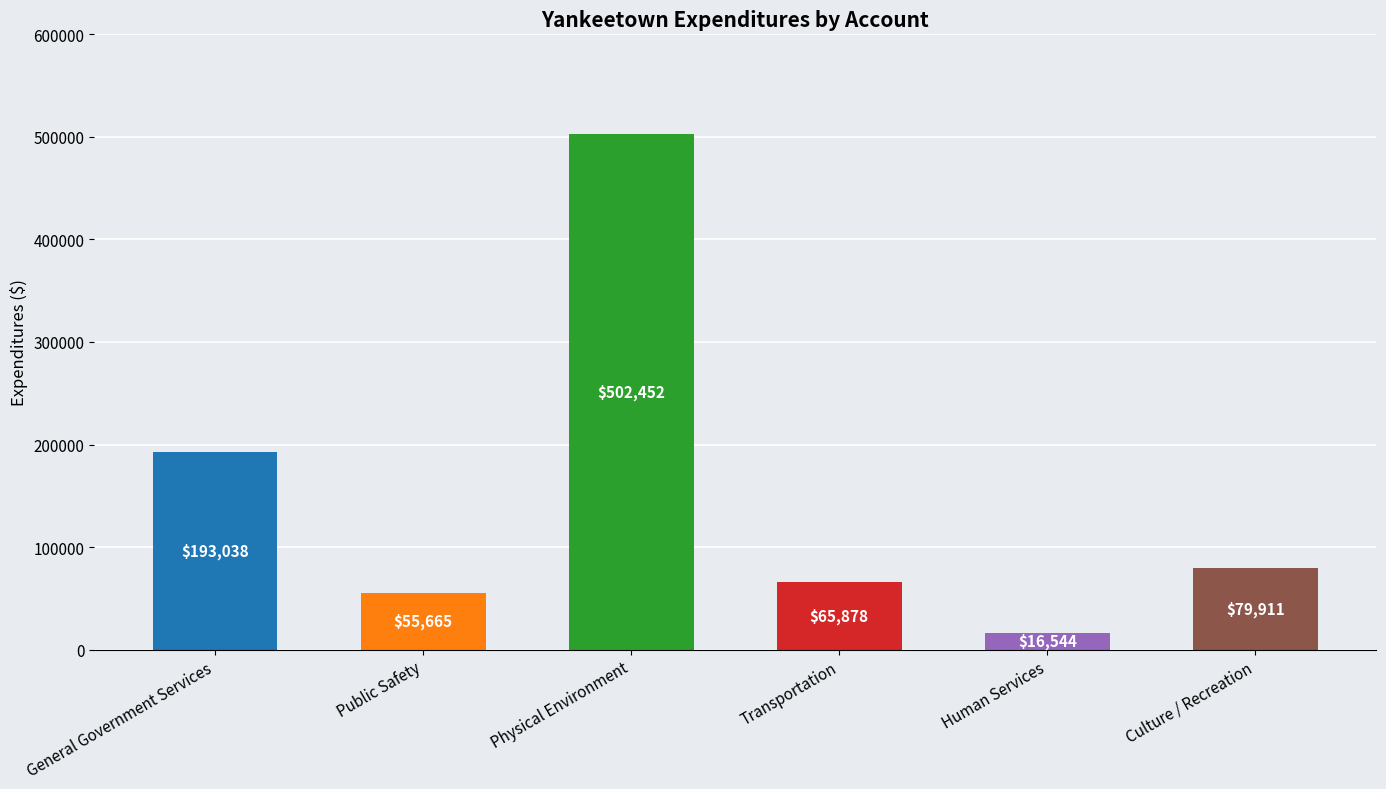

True or false: the data shows 90081 at Transportation.

False